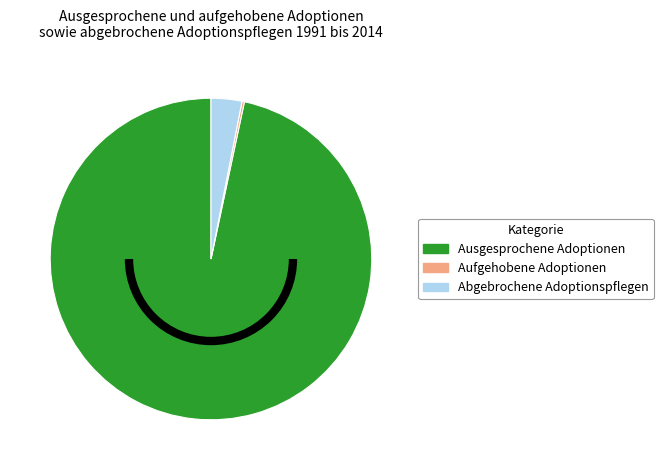

Is it true that Ausgesprochene Adoptionen is 97% of the pie?

True